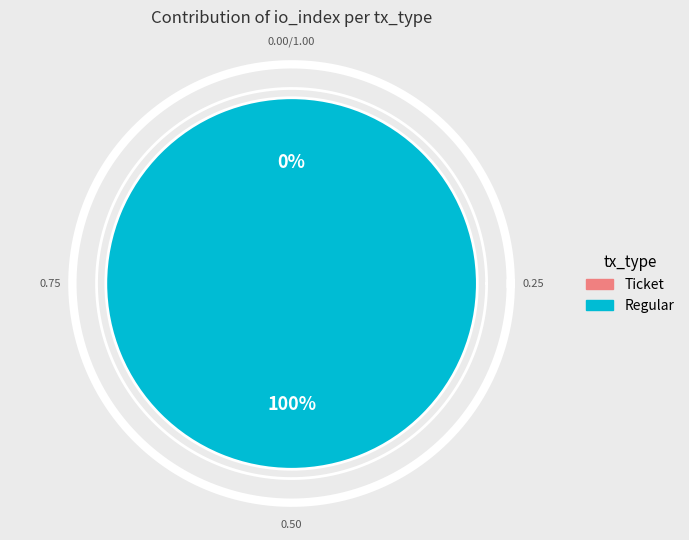

Which category has the smallest portion of the pie?

Ticket